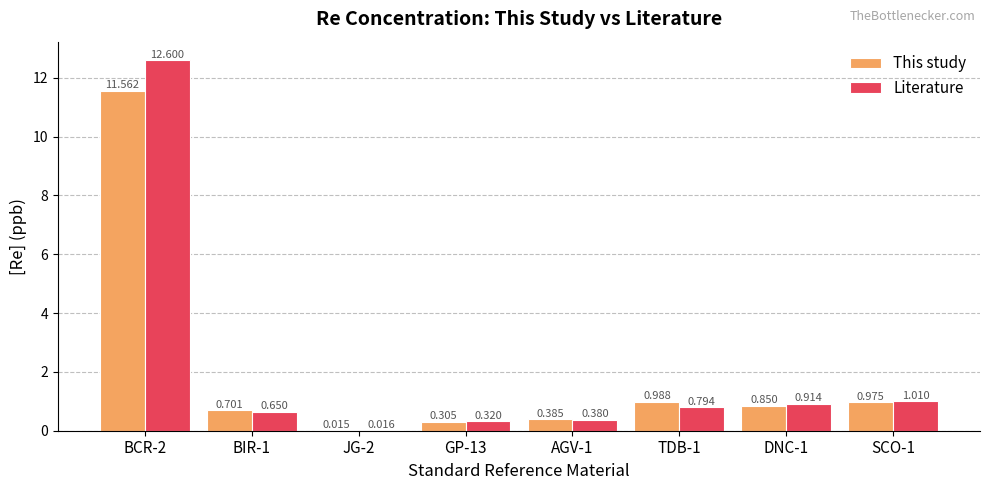

At which label is Literature closest to 6?

SCO-1